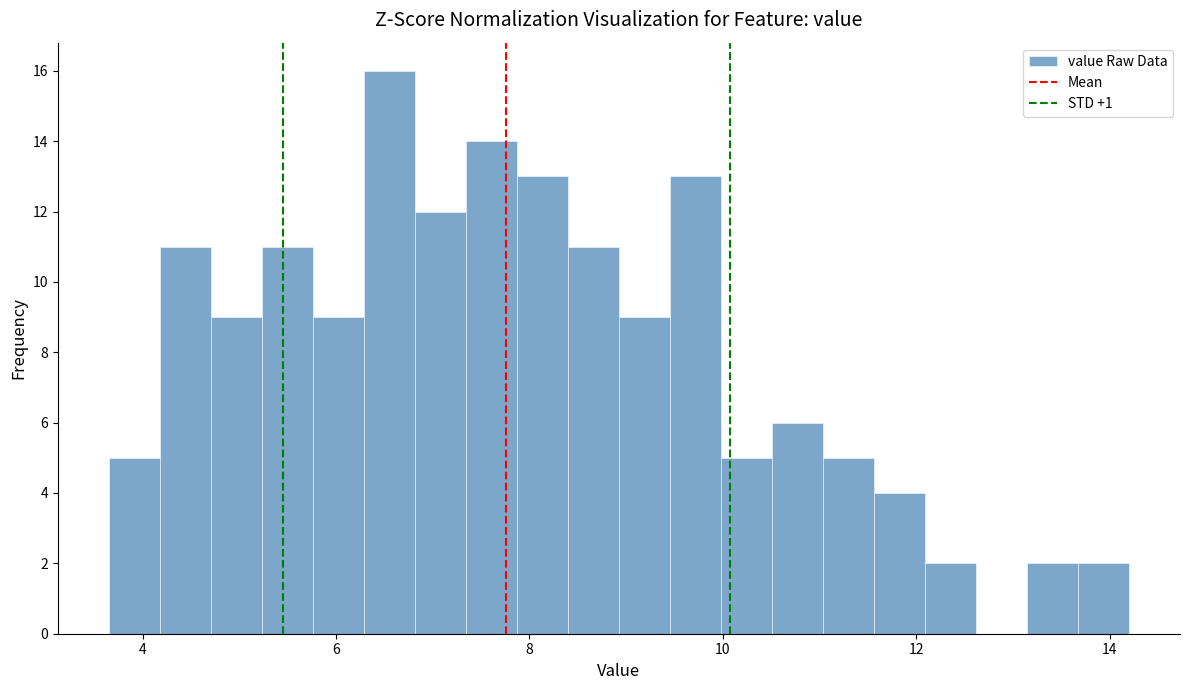

Around what value on the x-axis is the tallest bar? Give the approximate position of its centre, as read against the axis.

6.6